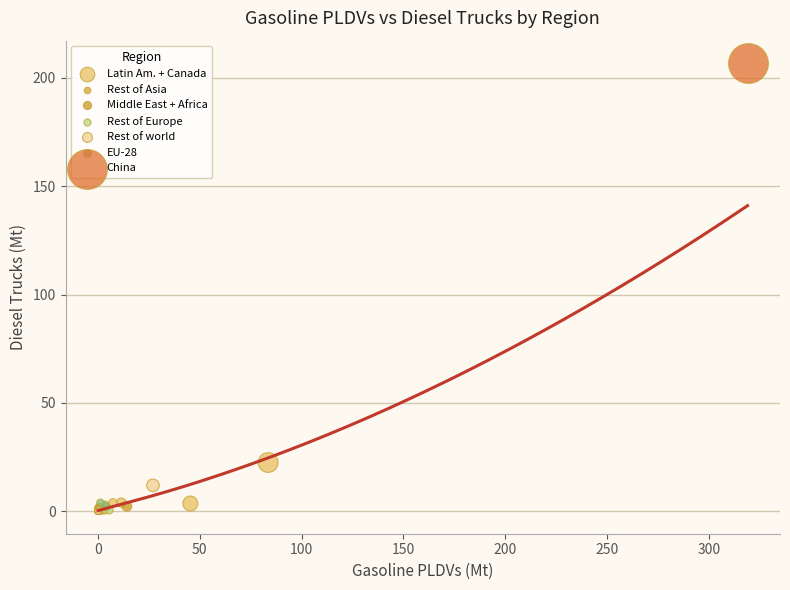

What are all the series names shown in the legend?

Latin Am. + Canada, Rest of Asia, Middle East + Africa, Rest of Europe, Rest of world, EU-28, China